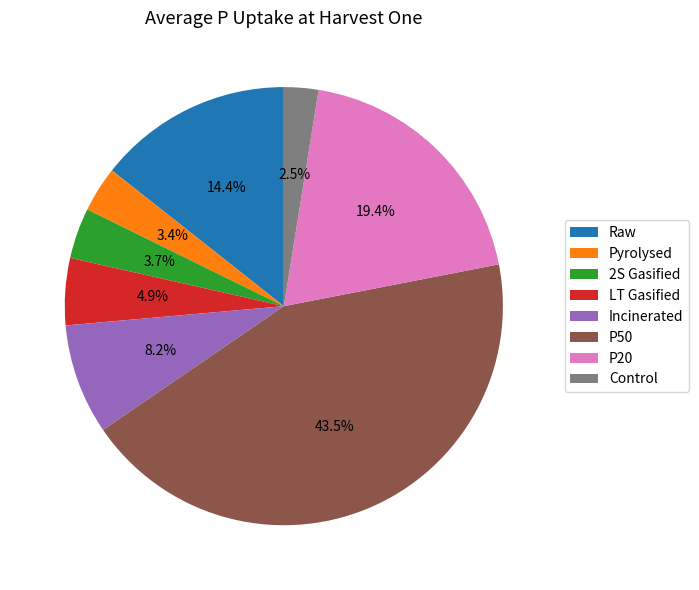

Is the sum of 2S Gasified and P50 greater than half?

No